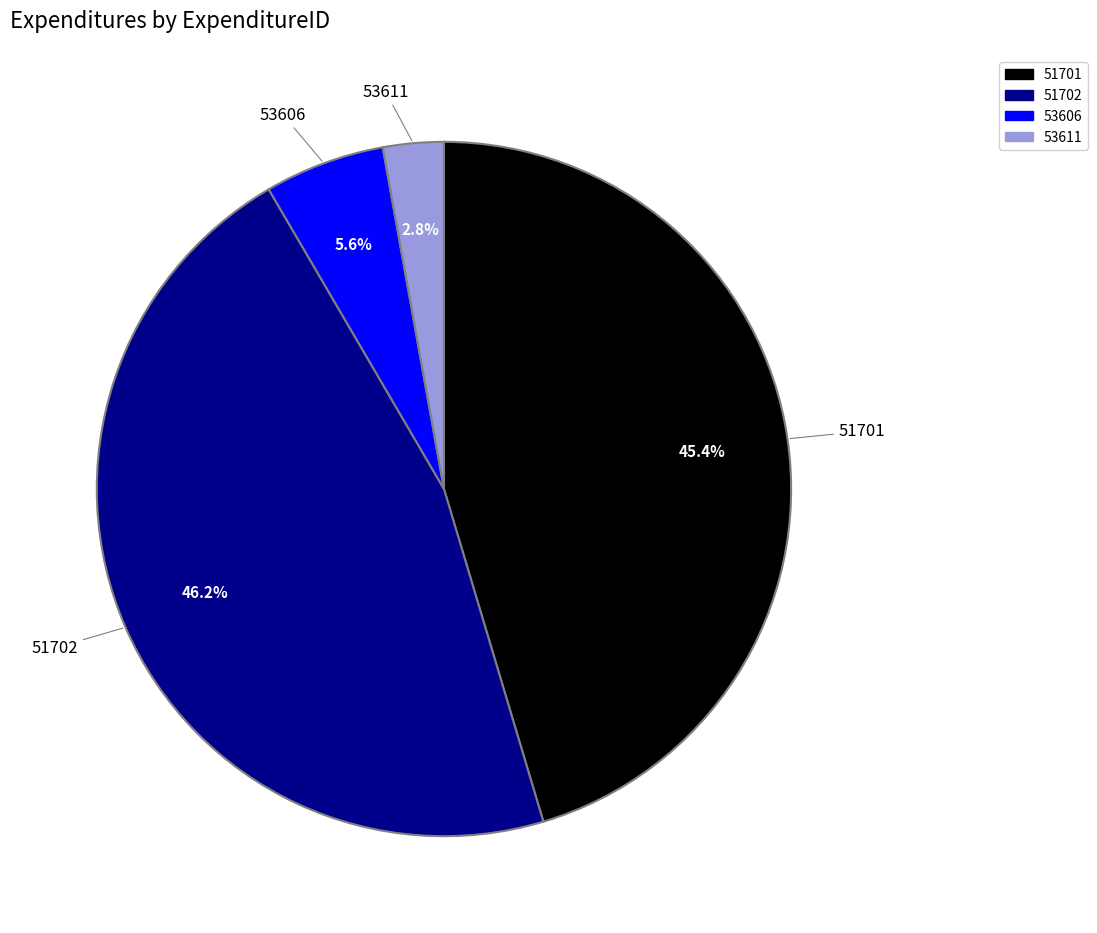

To the nearest percent, what is the combined percentage of 51702 and 53606?

52%